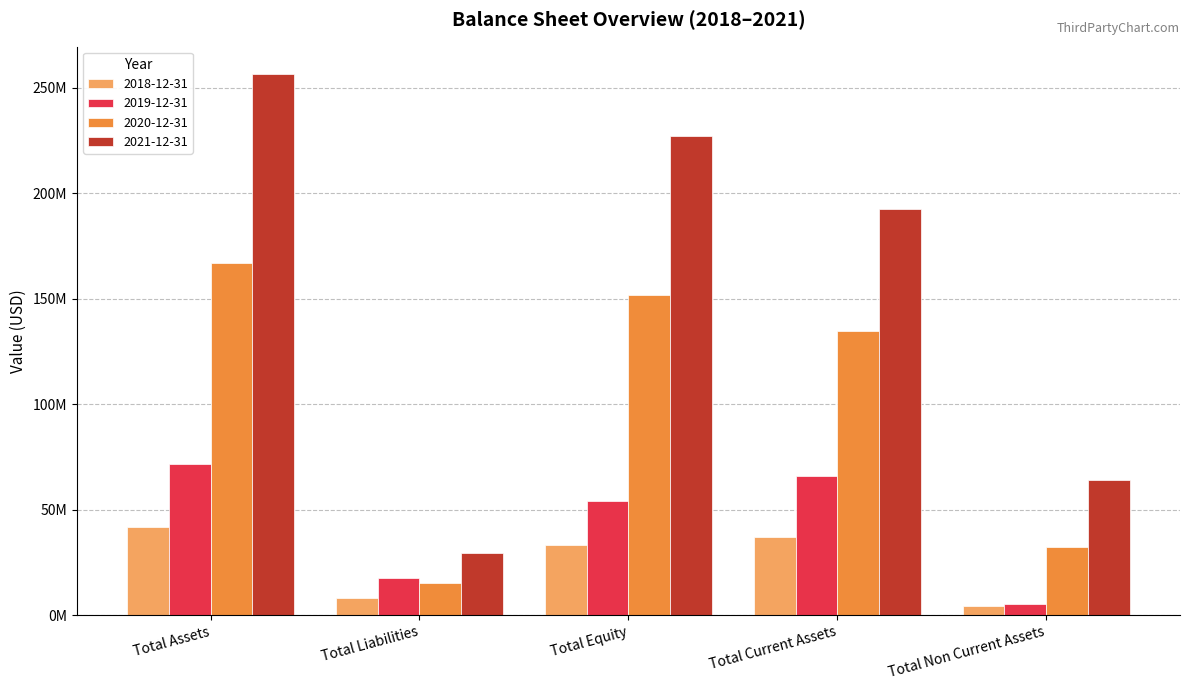

At which label does 2021-12-31 reach its minimum?

Total Liabilities